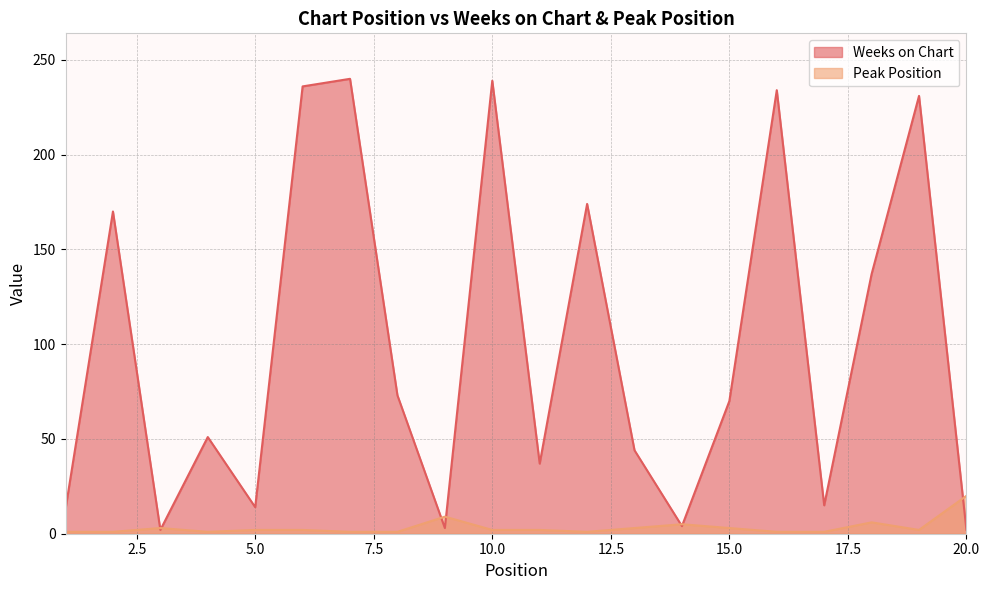

How many lines are shown in the chart?

2